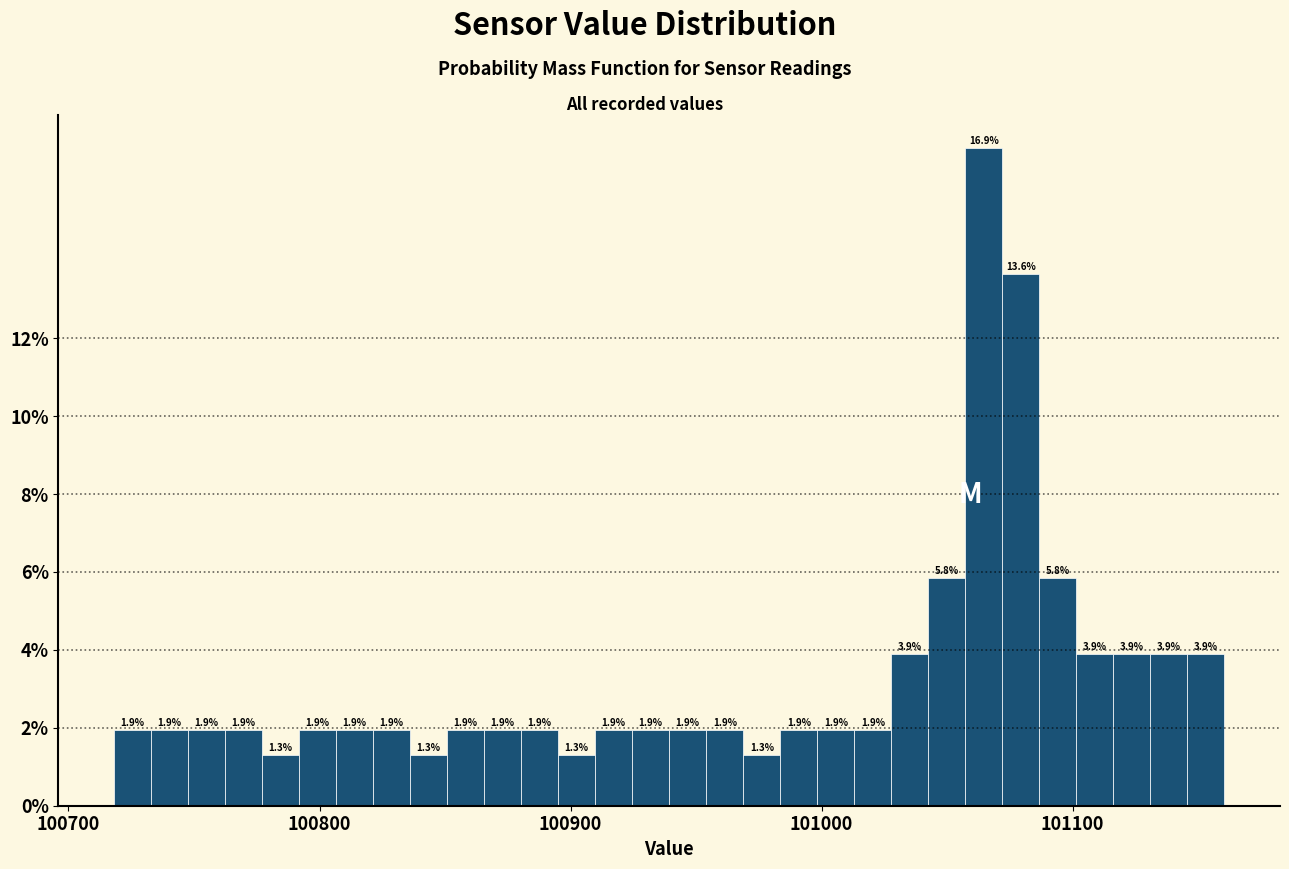

Read against the x-axis, roughly where is the centre of the tallest bar?

101060